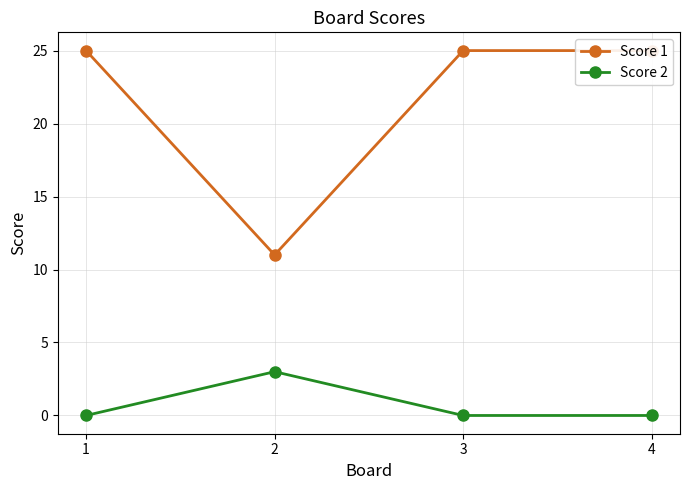

The value of Score 2 at 1 is 1. True or false?

False